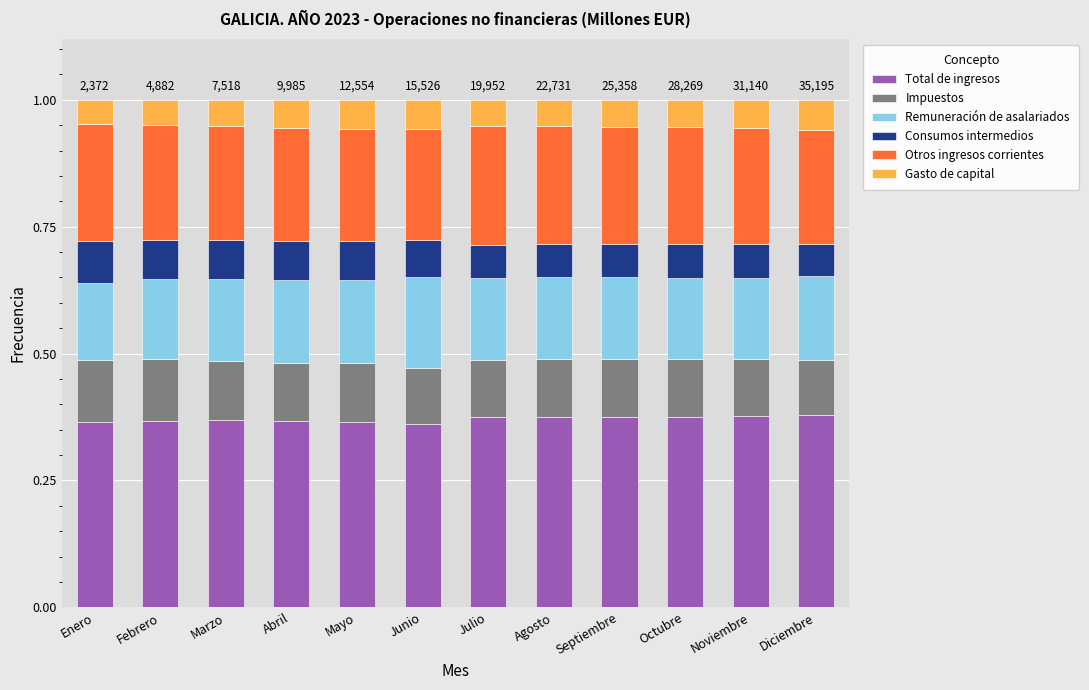

What is the total value across all series at Febrero?

1.0